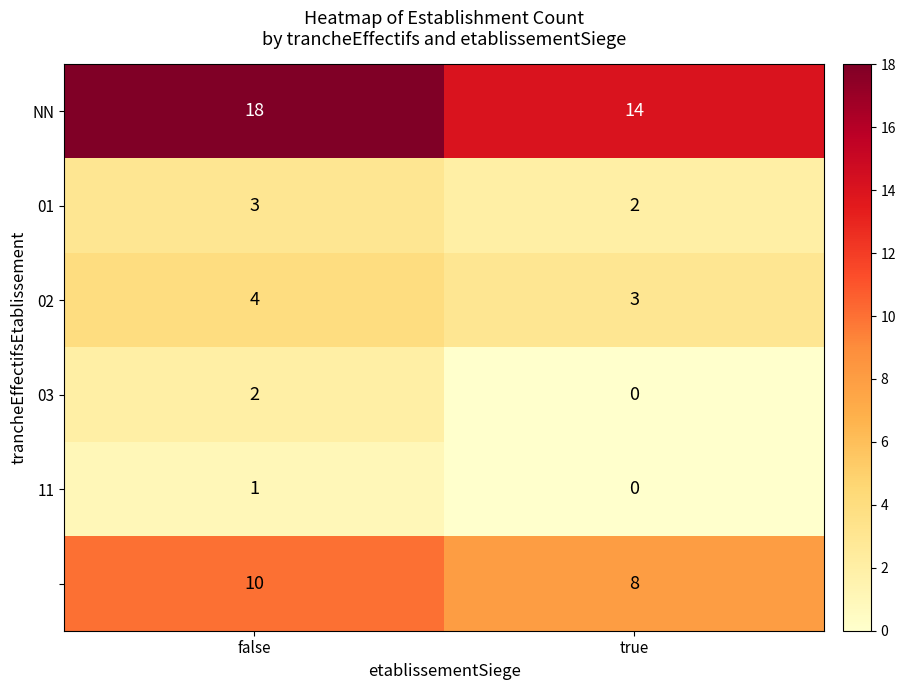

Which label corresponds to the smallest value in the chart?

true